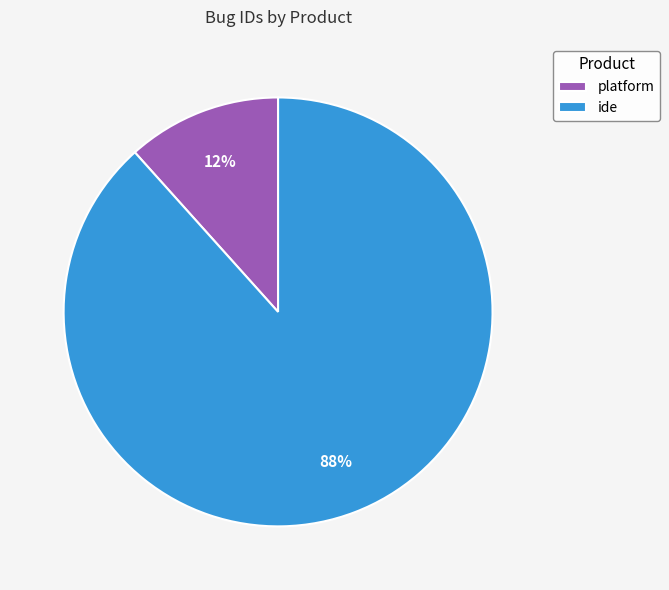

Between platform and ide, which is larger?

ide